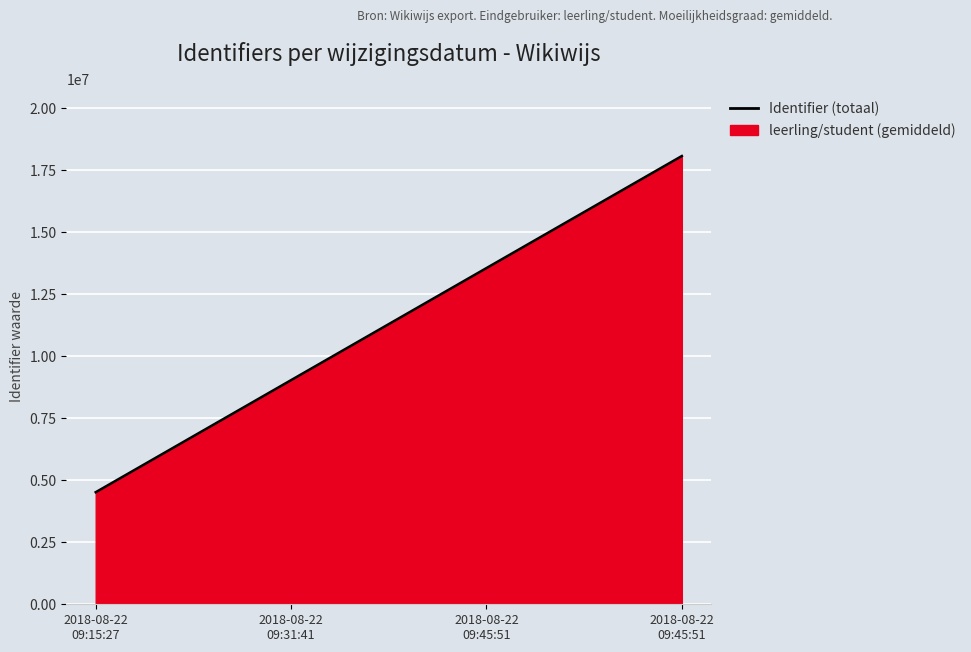

Rank the categories by value from lowest to highest.

2018-08-22
09:15:27, 2018-08-22
09:31:41, 2018-08-22
09:45:51, 2018-08-22
09:45:51